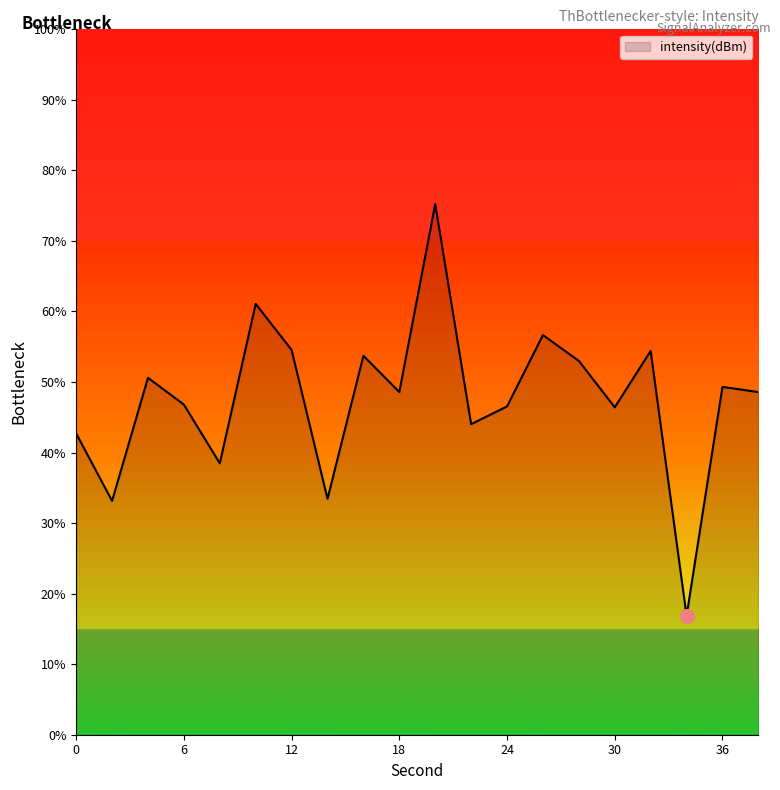

What is the minimum value shown in the chart?

16.8